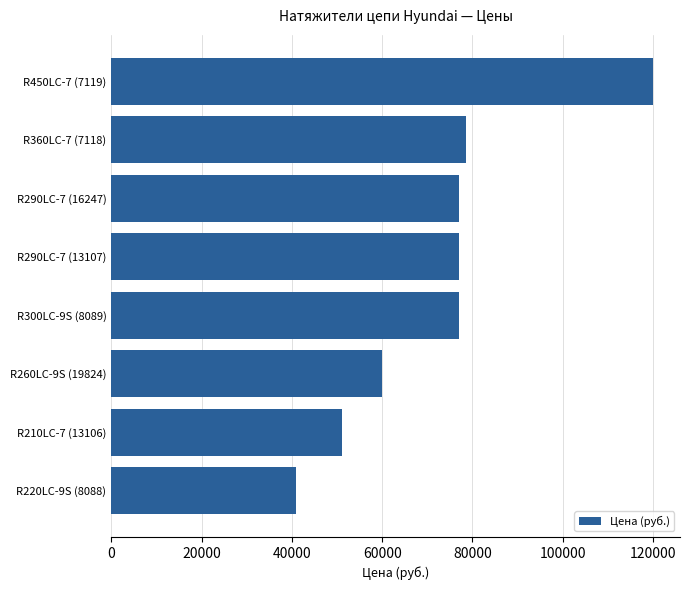

Which category has the lowest value across all series?

R220LC-9S (8088)